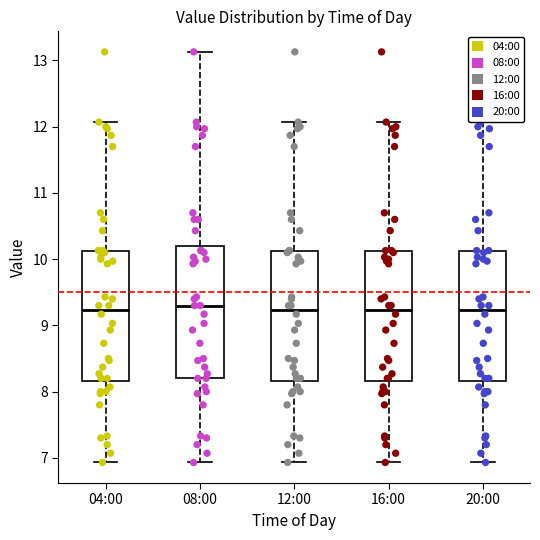

Where is the upper edge of the box for 08:00 on the y-axis? The values are not printed on the chart, so give them approximately, as read against the axis.

10.2